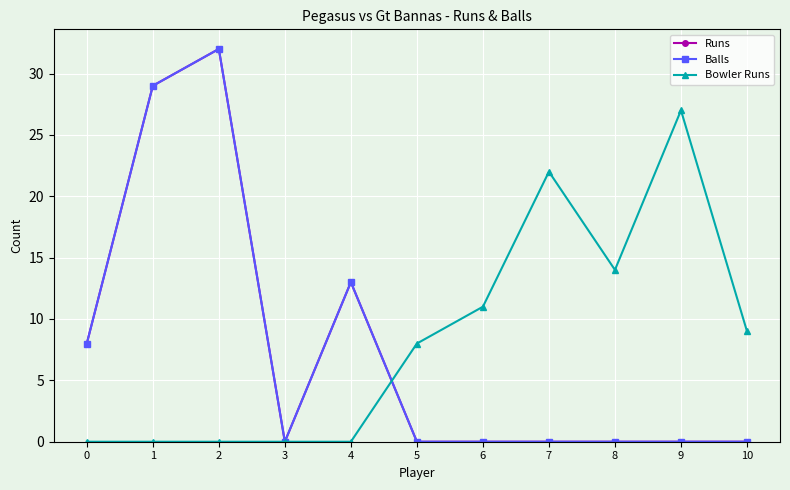

True or false: Balls and Runs cross at least once.

False